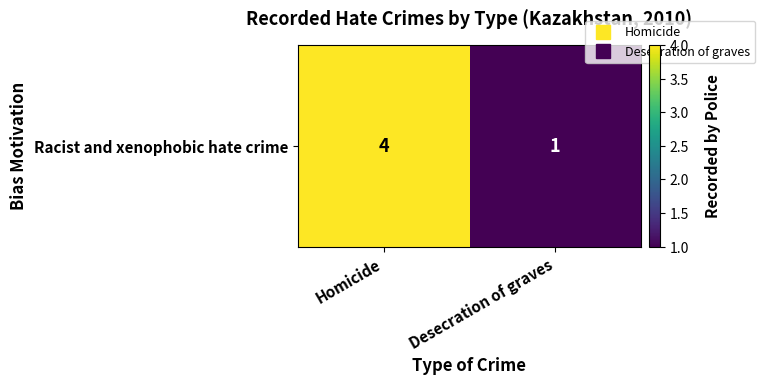

Rank the categories by value from lowest to highest.

Desecration of graves, Homicide